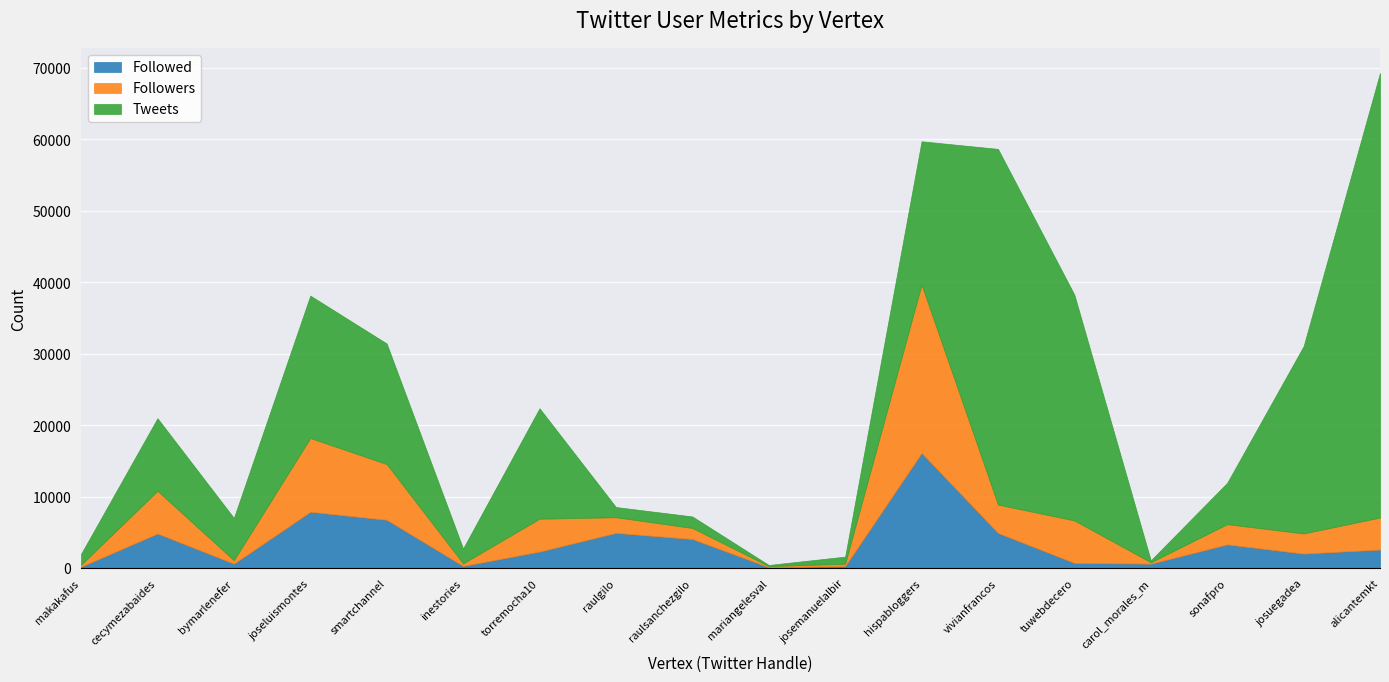

At how many categories does at least one series exceed 15462?

7